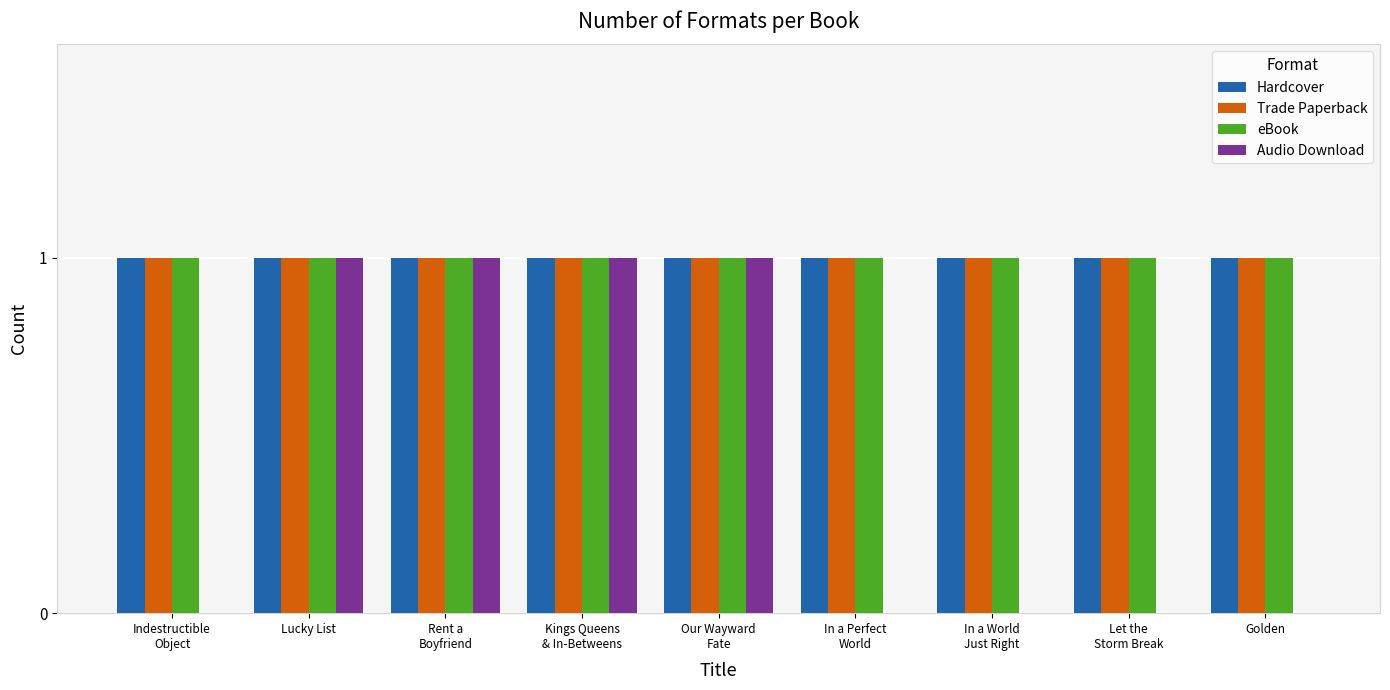

Reading left to right, extract all data points from this chart.

Hardcover: 1	1	1	1	1	1	1	1	1
Trade Paperback: 1	1	1	1	1	1	1	1	1
eBook: 1	1	1	1	1	1	1	1	1
Audio Download: 0	1	1	1	1	0	0	0	0